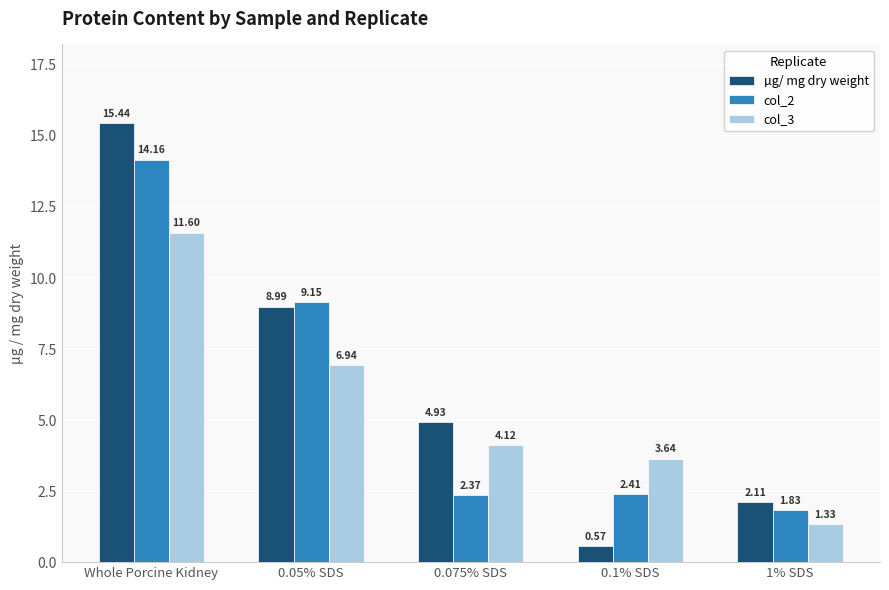

What is the difference between the highest and lowest values at 1% SDS?

0.8